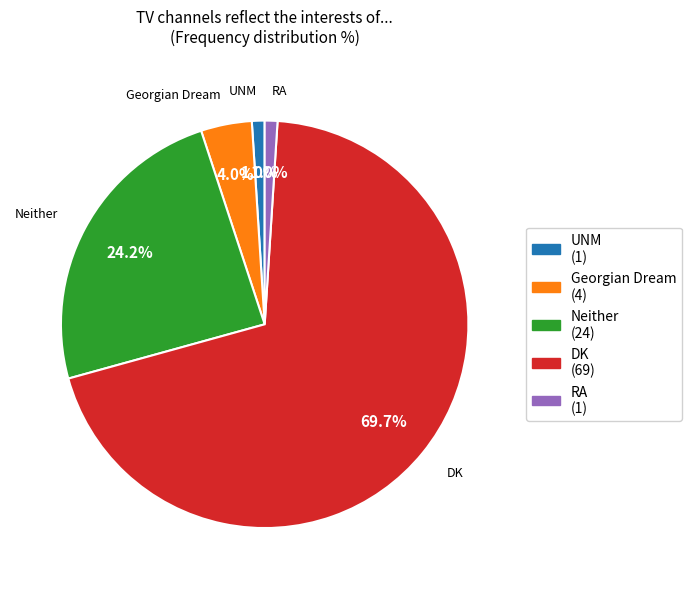

What is the largest slice in the pie chart?

DK